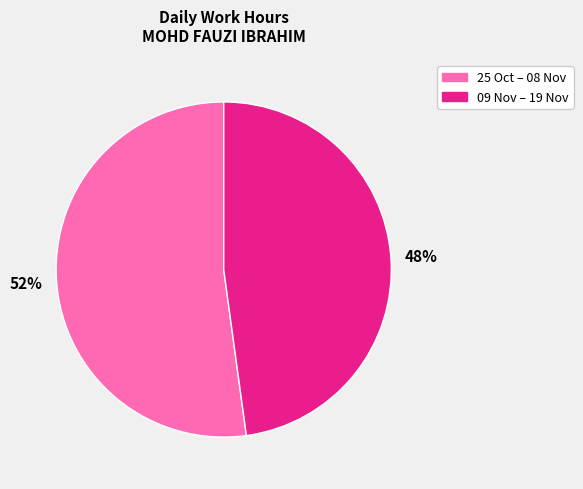

Is there any slice that represents more than half of the pie?

Yes